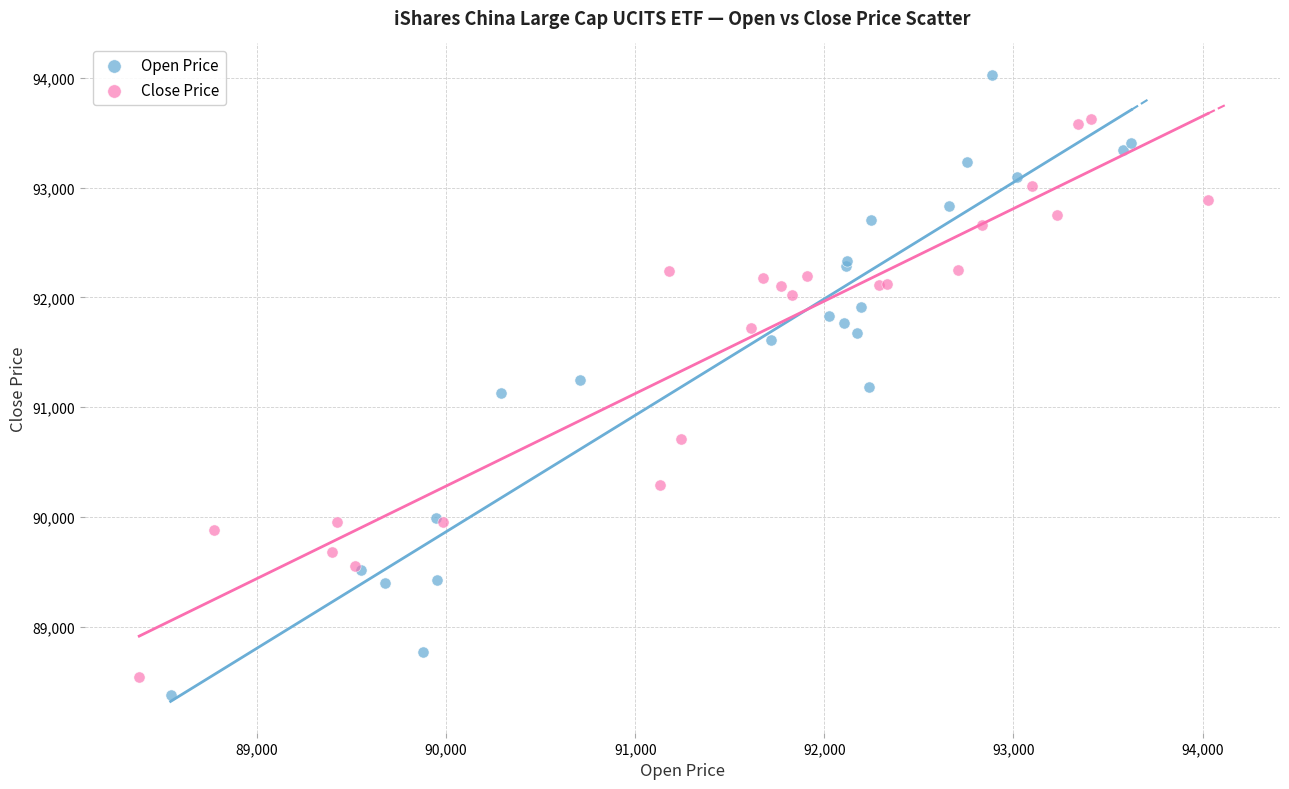

What are all the series names shown in the legend?

Open Price, Close Price